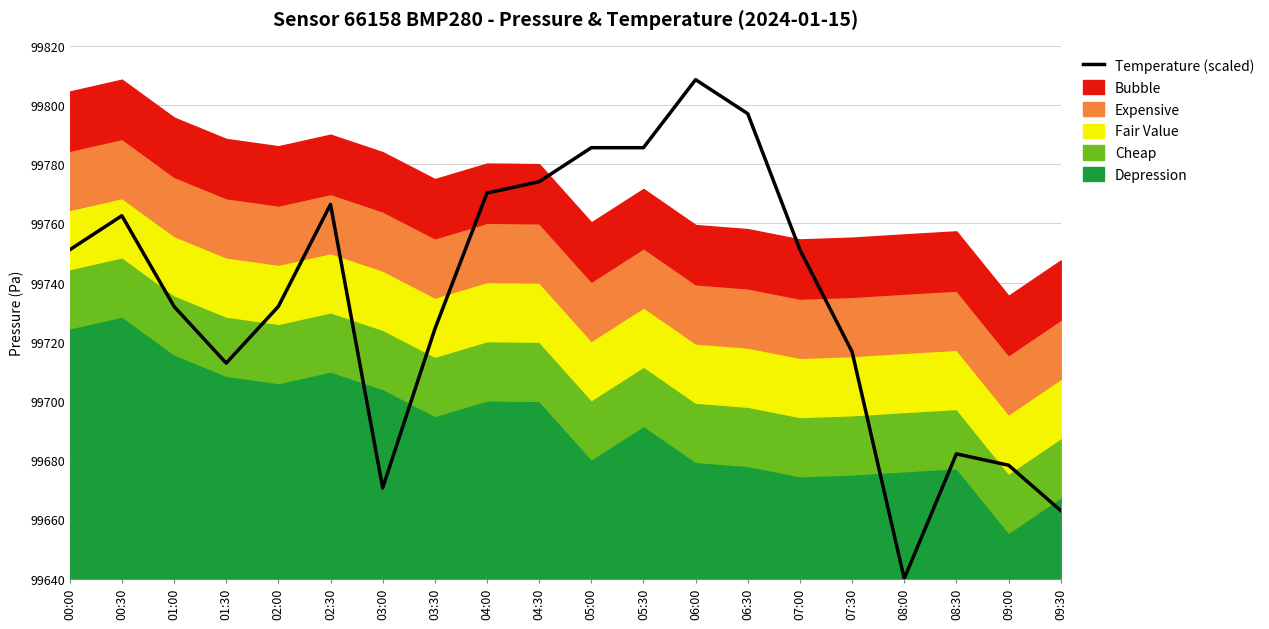

Is it true that the value at 01:30 is 99712.8?

True